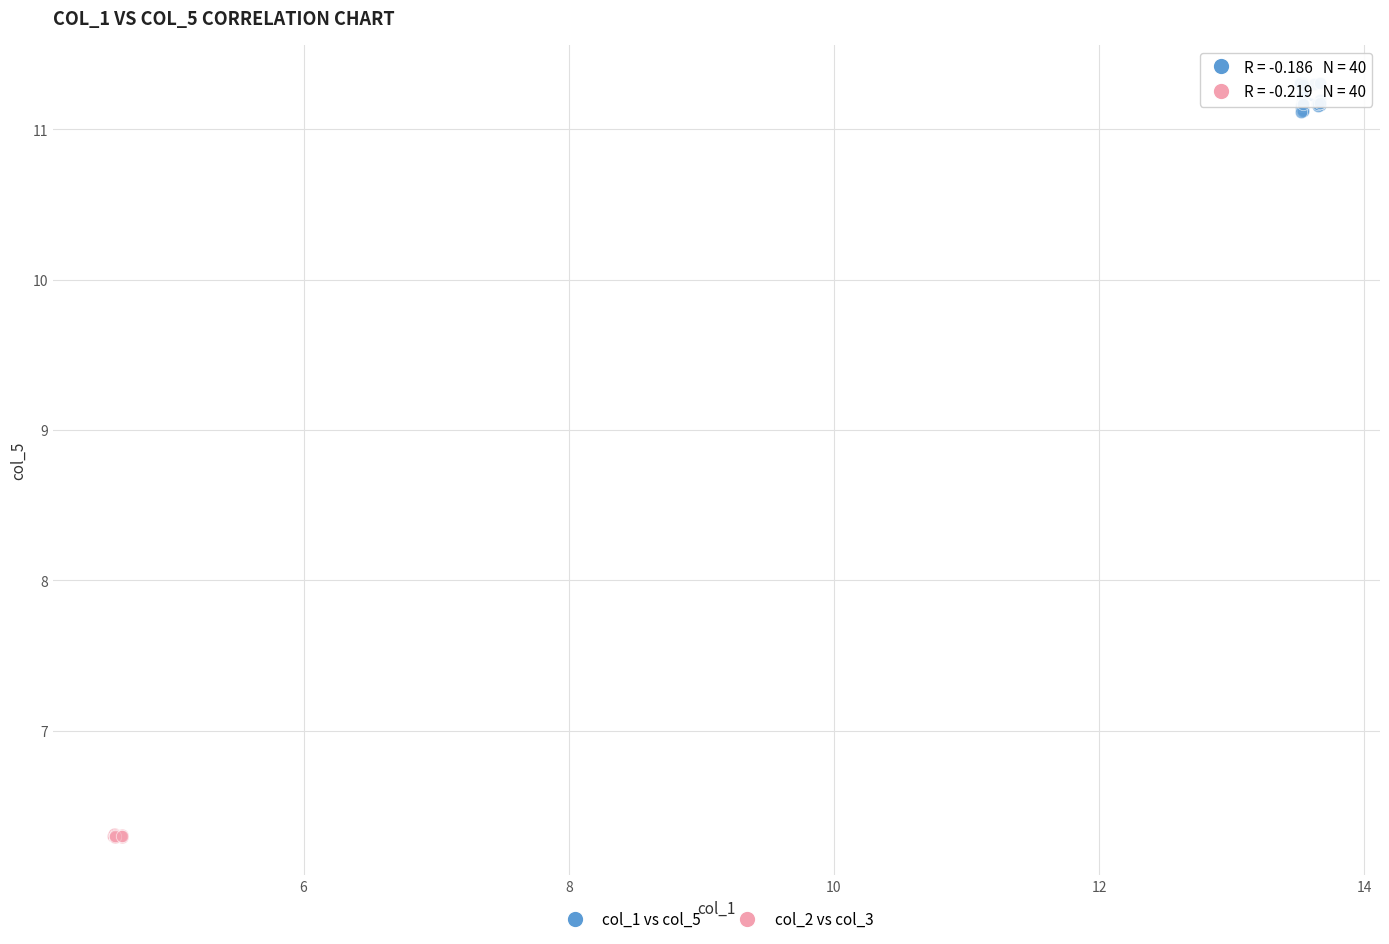

Which series contains the highest Y value?

col_1 vs col_5